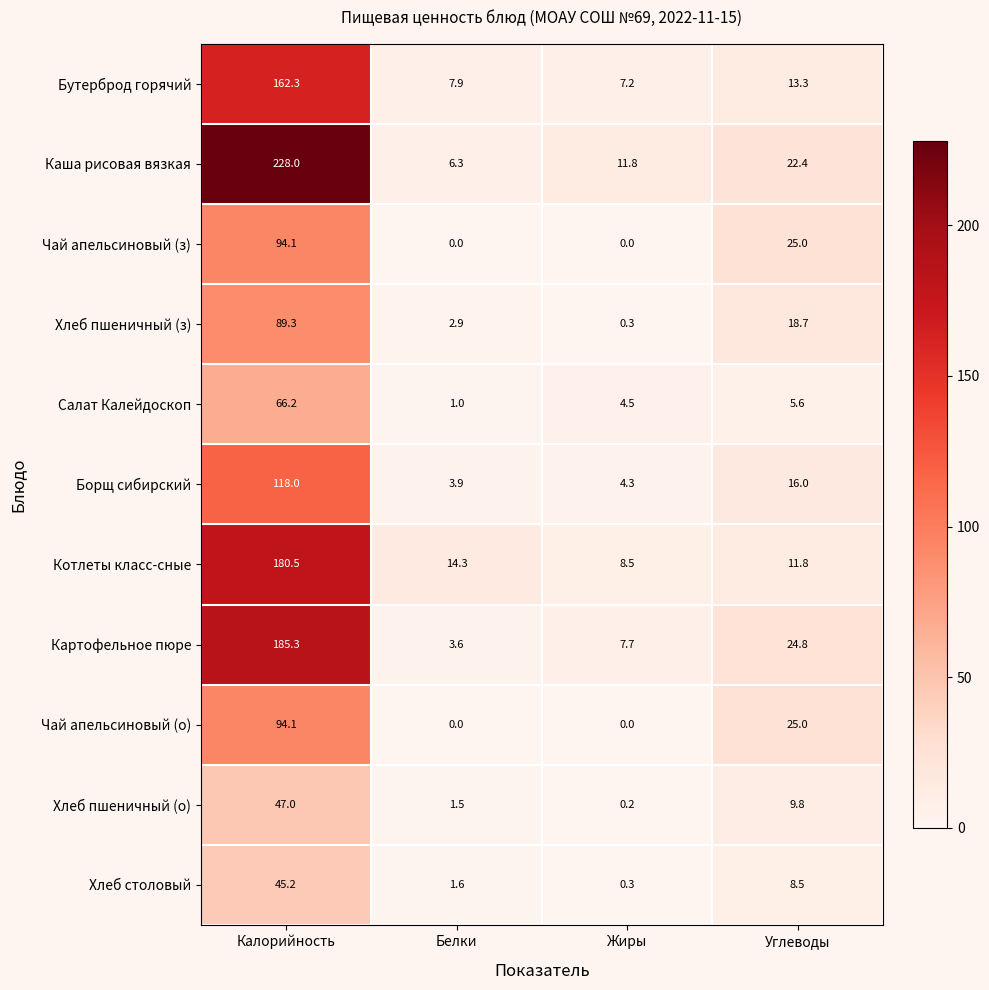

What is the sum of the Чай апельсиновый (з) values at Углеводы and Белки?

25.0